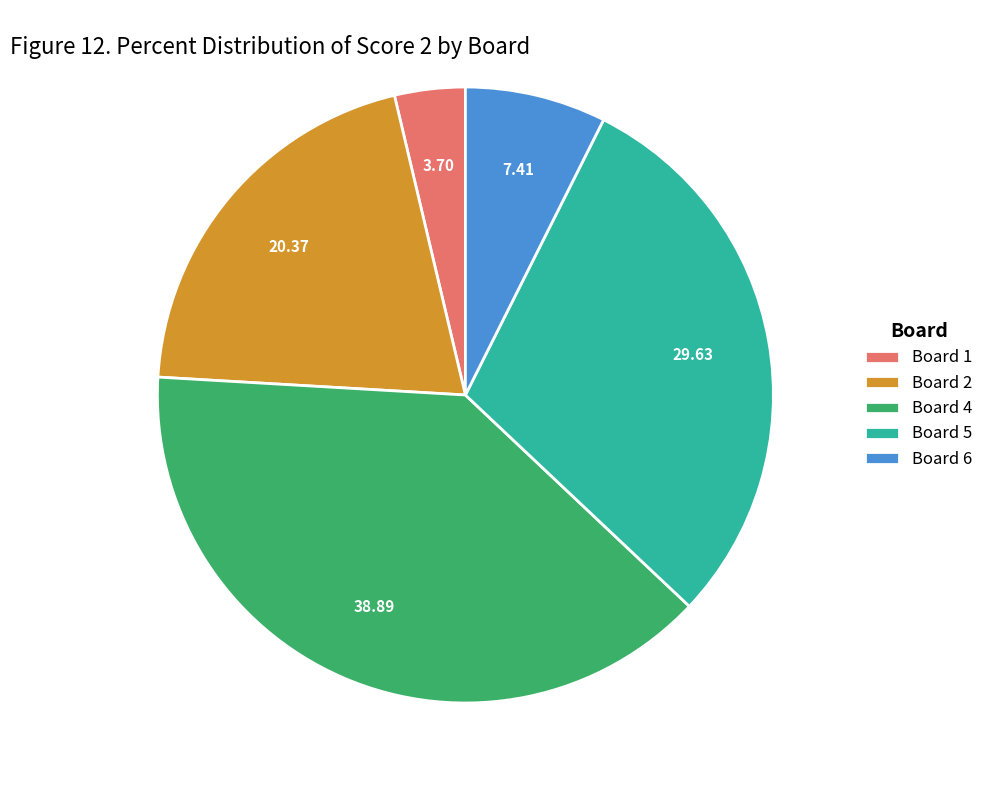

Is there any slice that represents more than half of the pie?

No